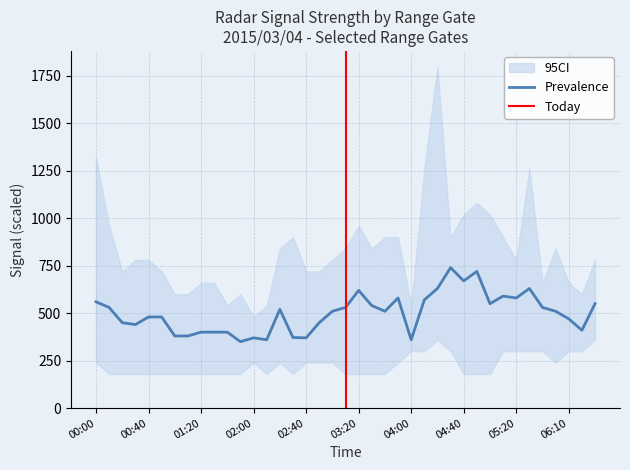

True or false: 10.910 has more than 2 points higher than both neighbors.

True